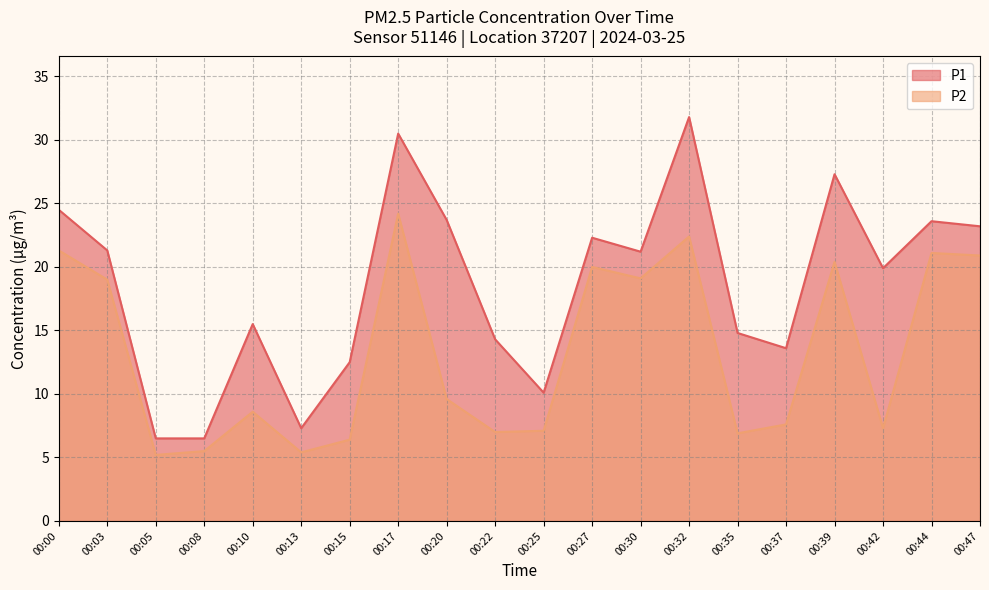

True or false: P1 has more than 2 interior local peaks.

True